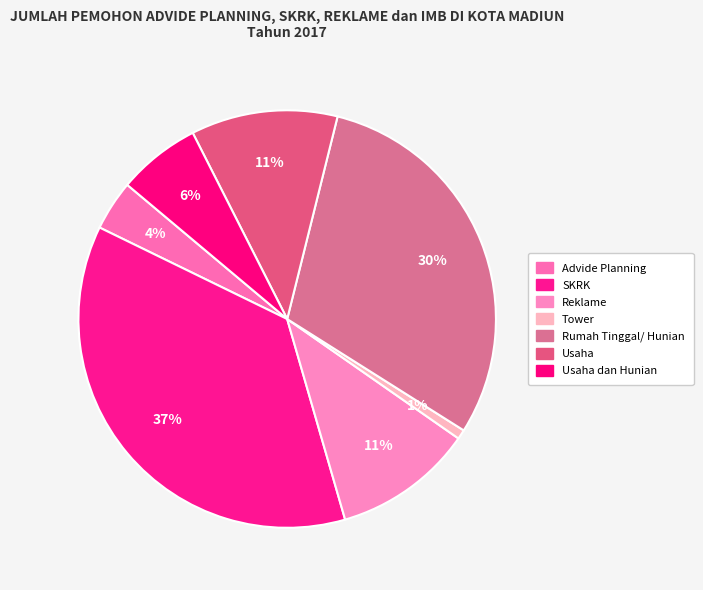

How many slices are in this pie chart?

7